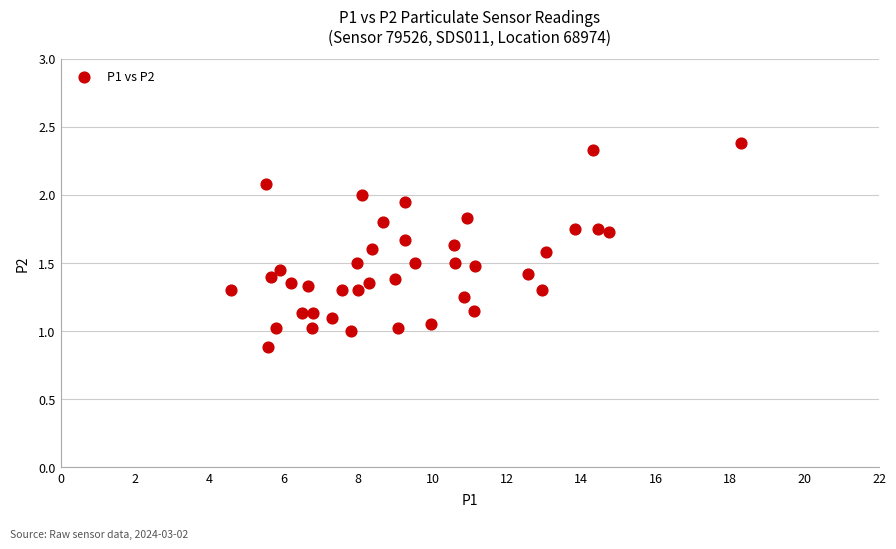

What is the range of X values (max minus min)?

13.7